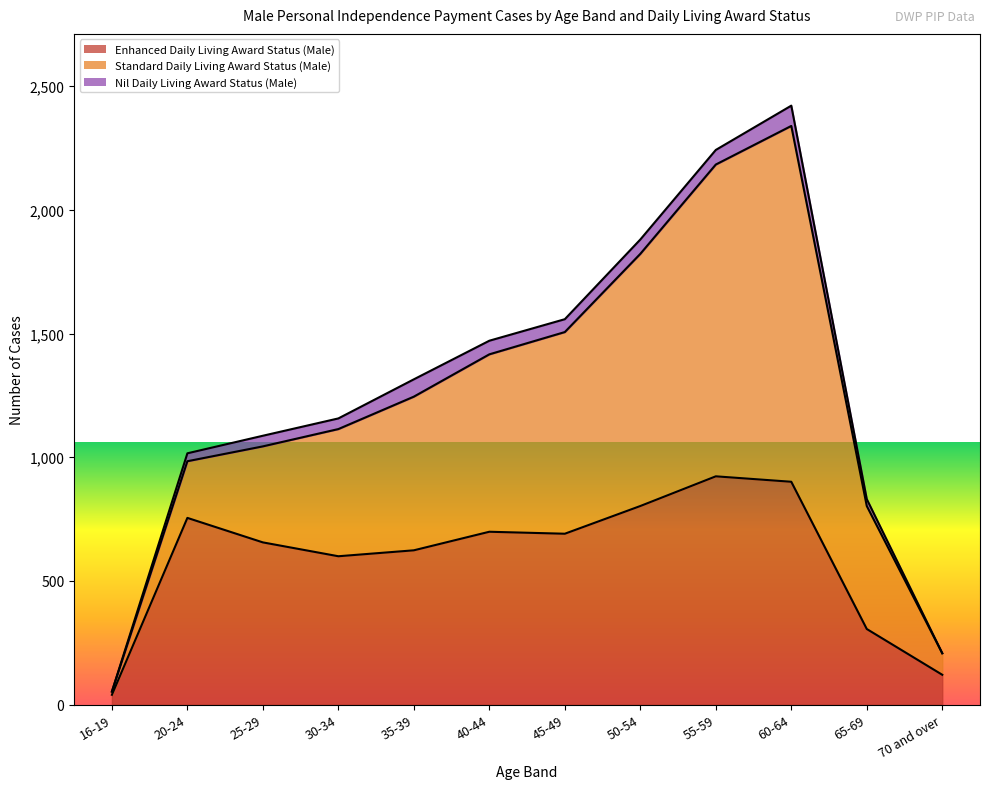

Which category has the highest value in the Nil Daily Living Award Status (Male) series?

60-64